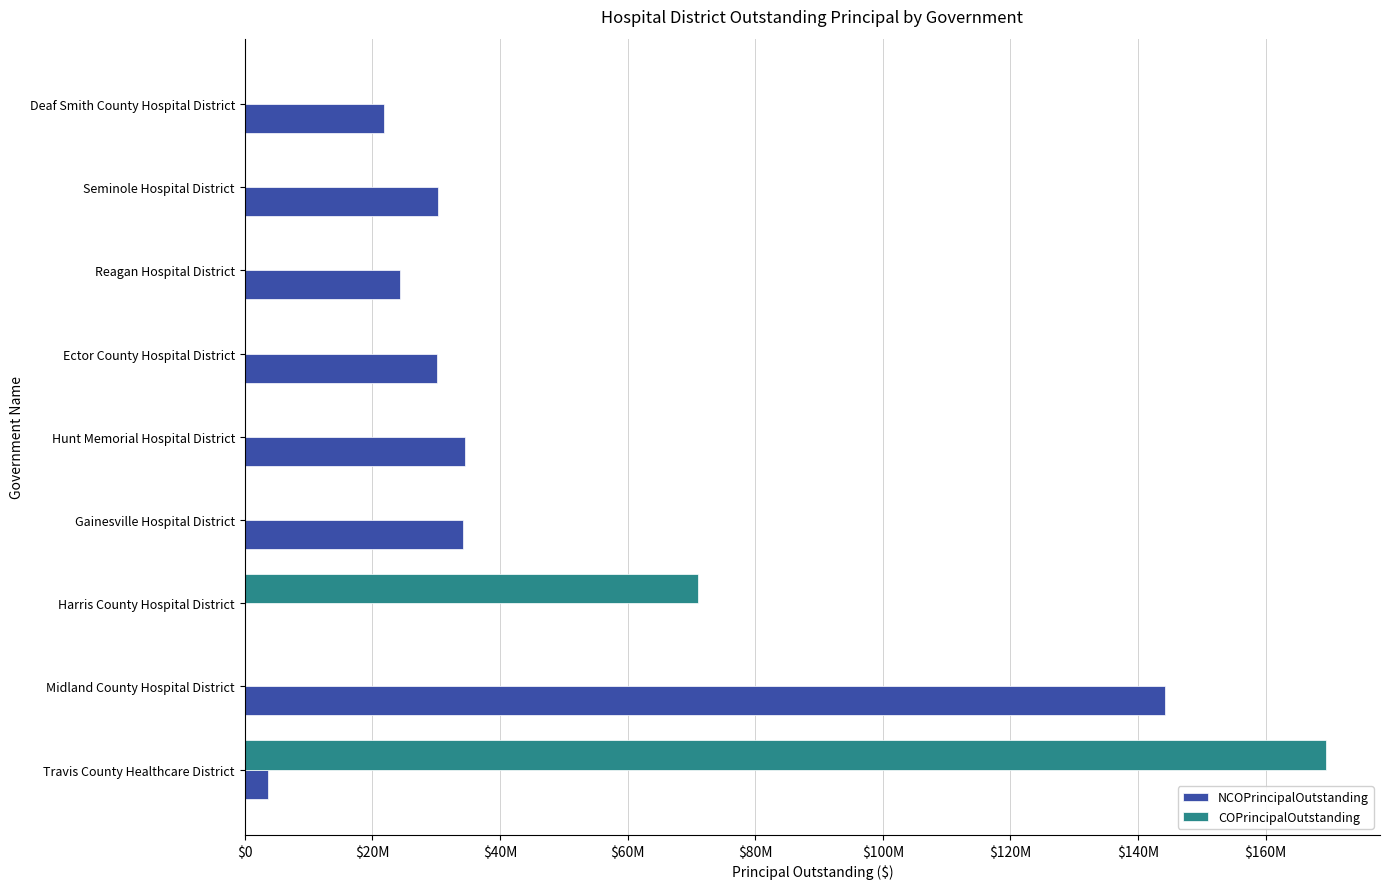

What are all the series names shown in the legend?

NCOPrincipalOutstanding, COPrincipalOutstanding